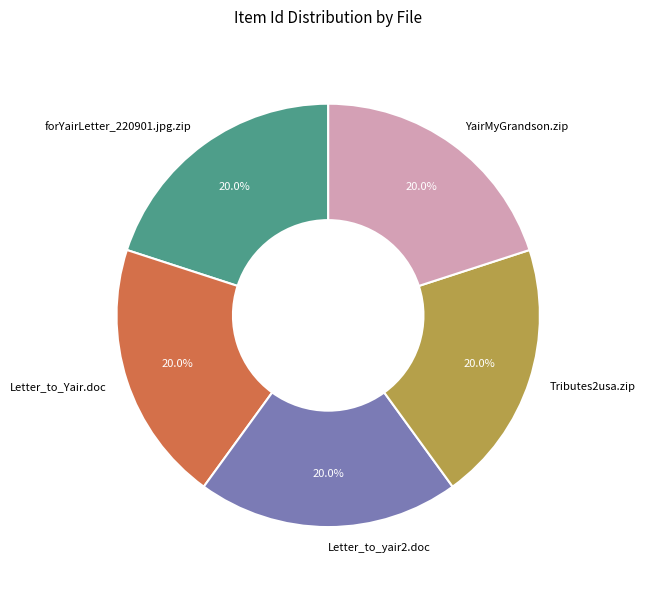

To the nearest percent, what is the combined percentage of Letter_to_Yair.doc and Tributes2usa.zip?

40%